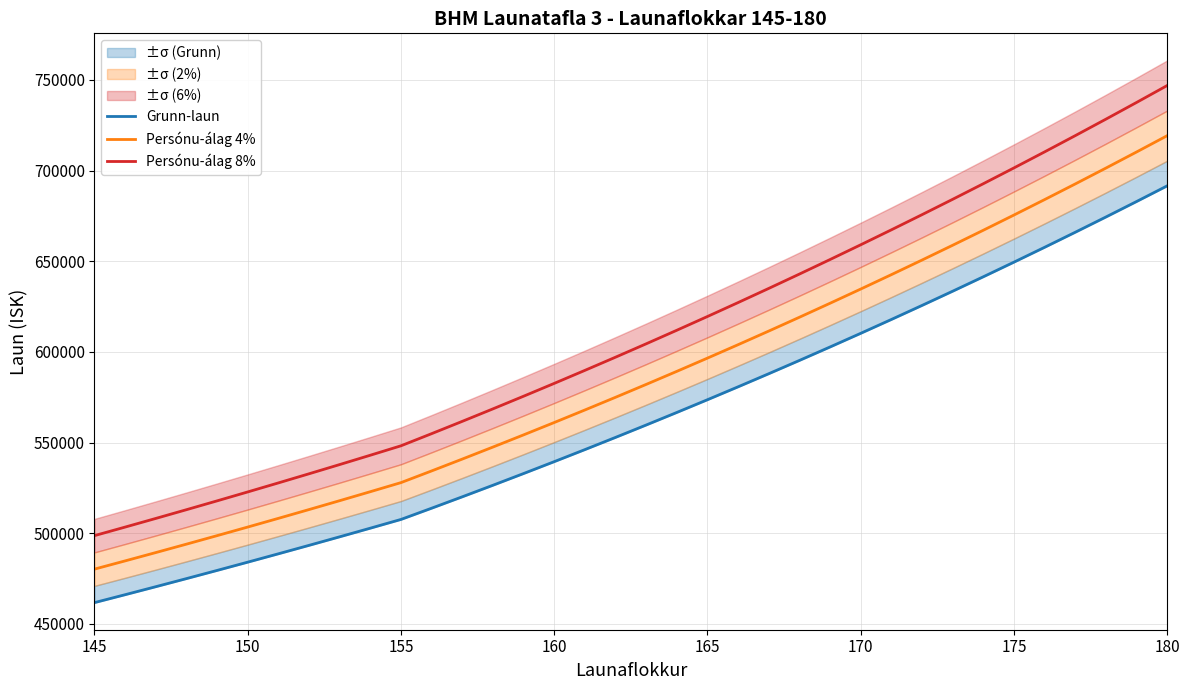

Which series has the largest range (max minus min)?

Persónu-álag 8%